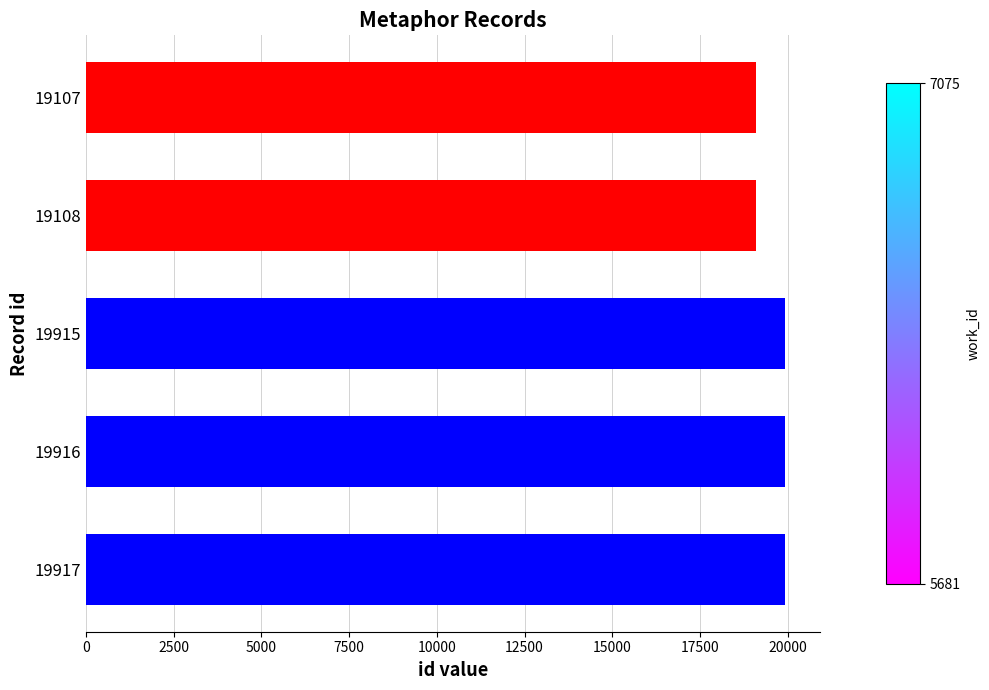

Approximately how many times larger is the value at 19915 compared to 19107?

1.0